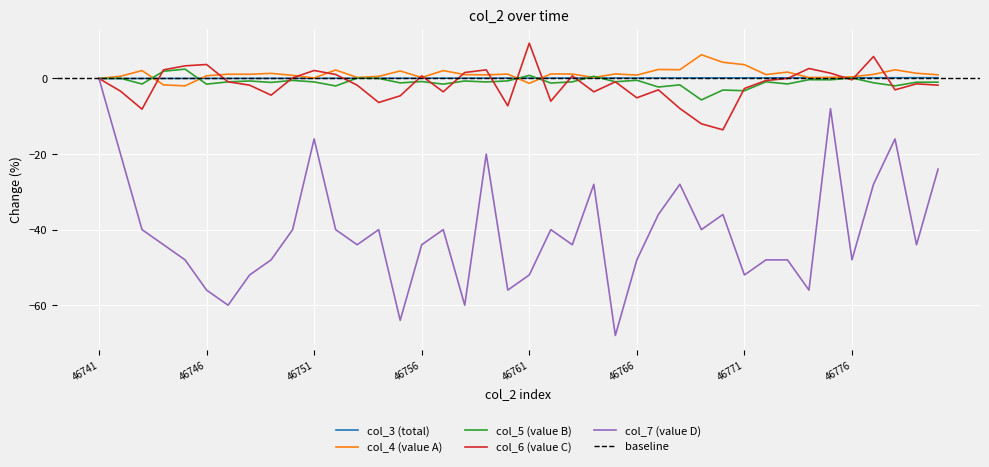

Where does the col_4 series first go above 1?

46743